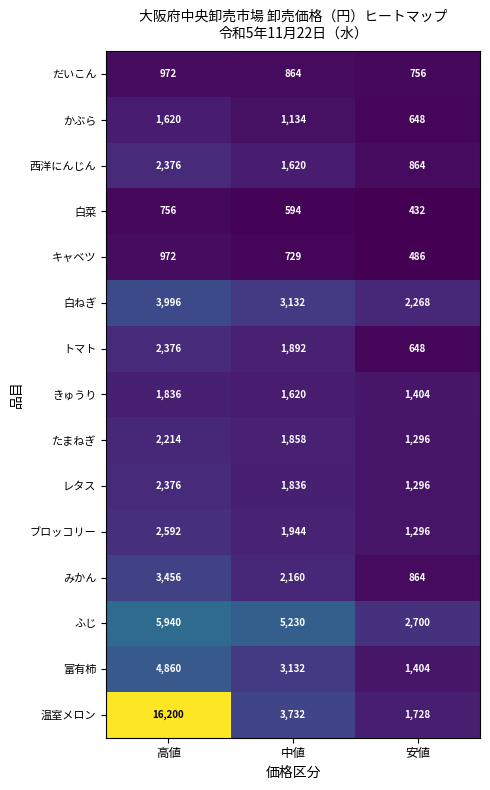

At how many categories does at least one series exceed 3553?

2